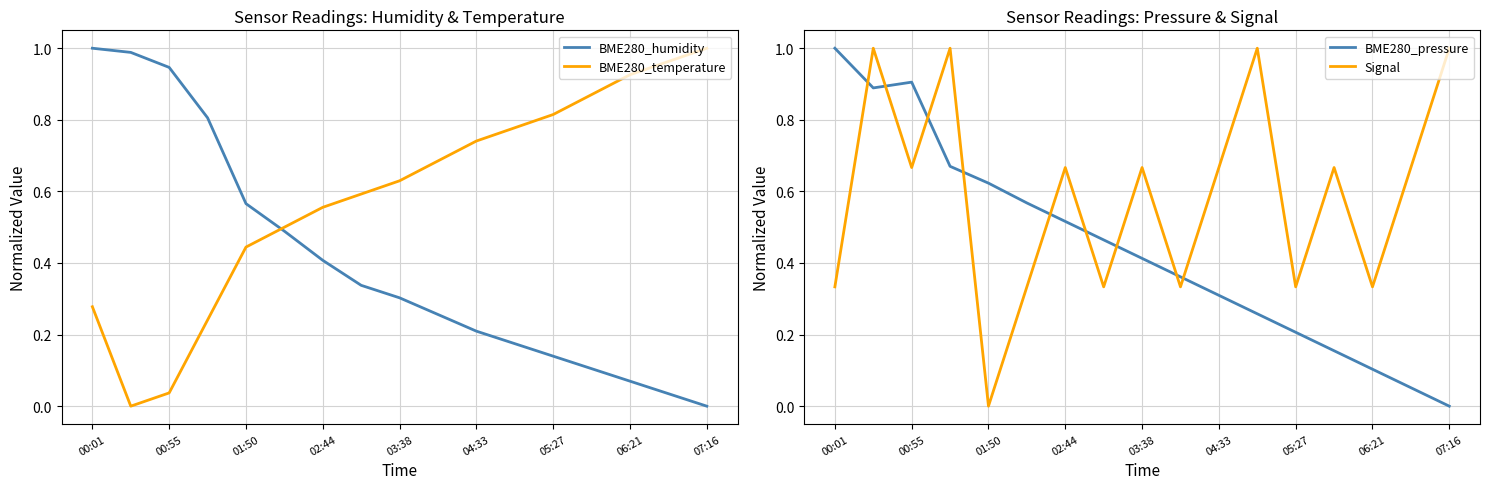

At which label does Signal reach its minimum?

01:50